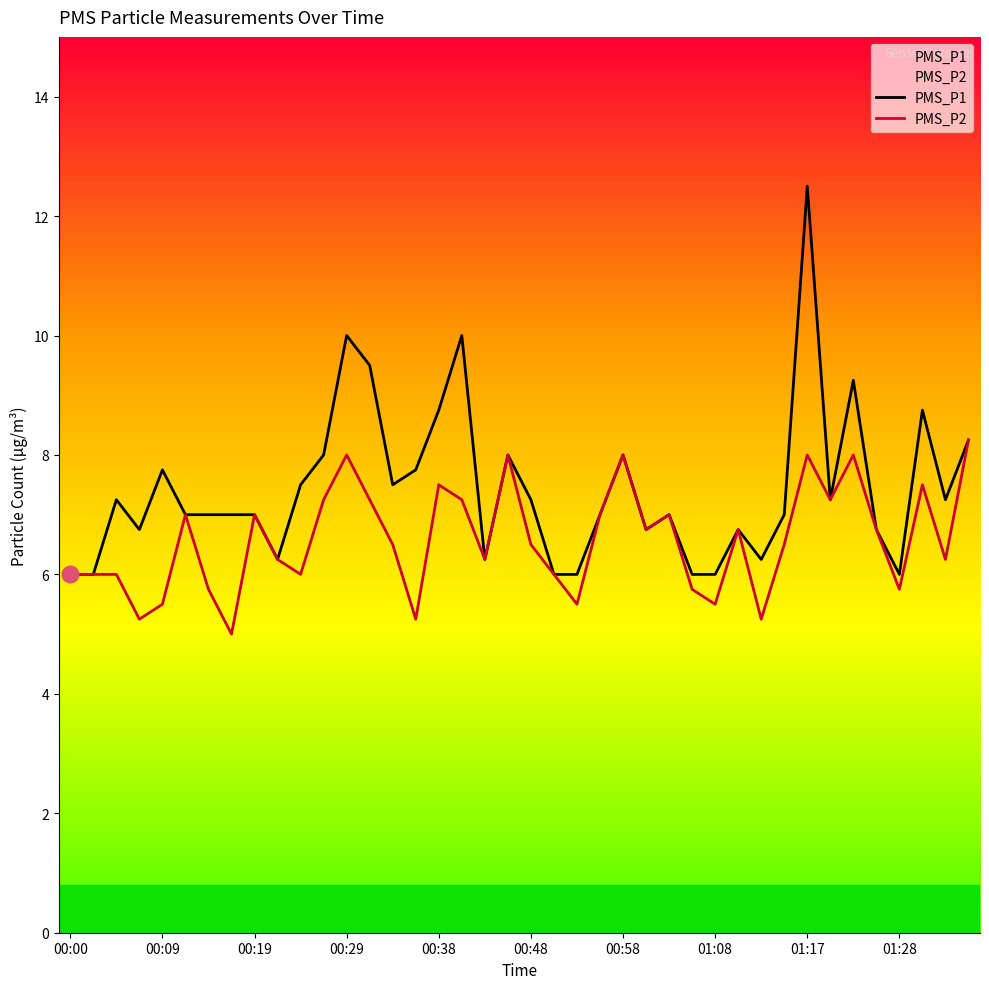

What are all the series names shown in the legend?

PMS_P1, PMS_P2